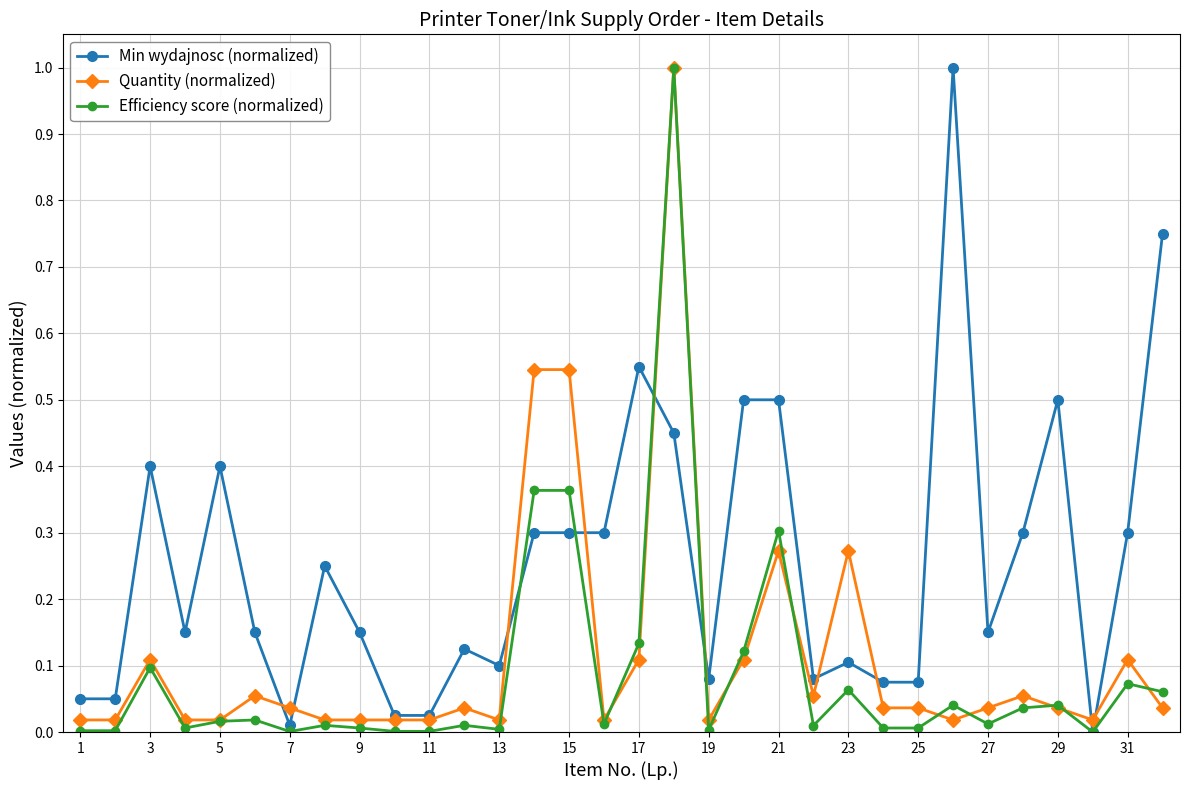

List the series in order of their overall mean, lowest first.

Efficiency score (normalized), Quantity (normalized), Min wydajnosc (normalized)